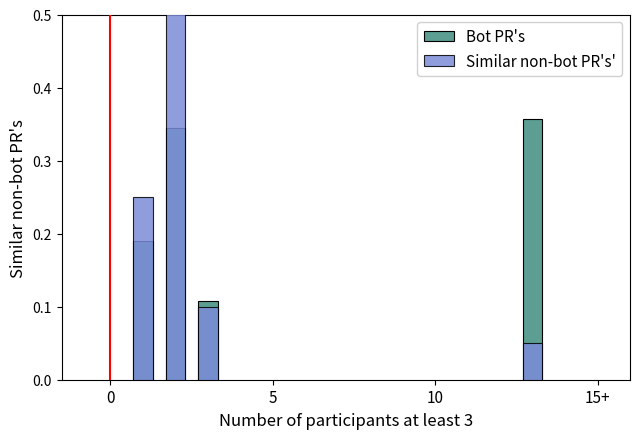

How many categories are shown in the chart?

4